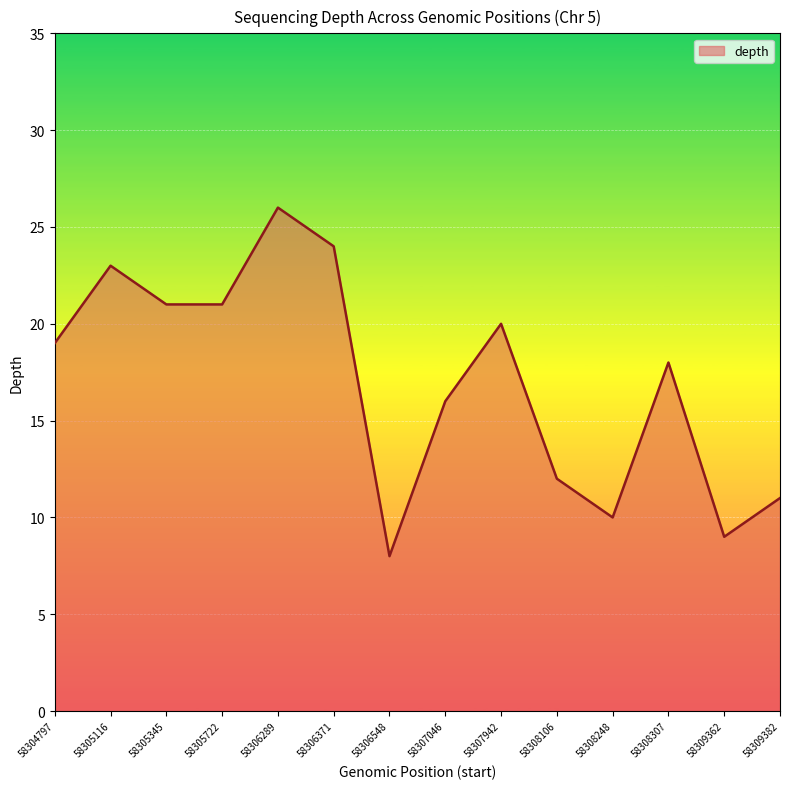

Reading left to right, list all the values displayed in this chart.

58304797=19	58305116=23	58305345=21	58305722=21	58306289=26	58306371=24	58306548=8	58307046=16	58307942=20	58308106=12	58308248=10	58308307=18	58309362=9	58309382=11